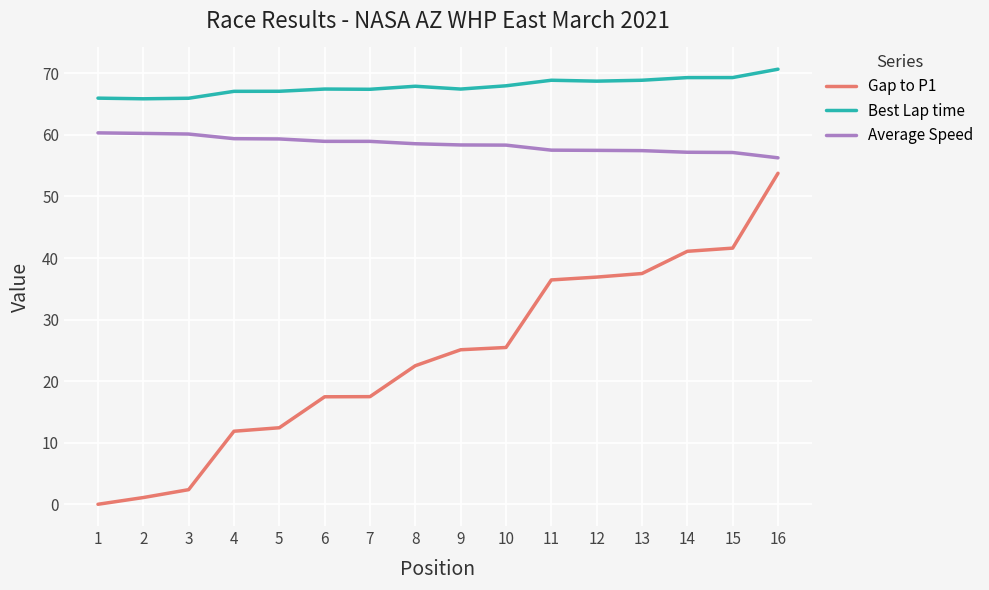

Which series has the largest total across all categories?

Best Lap time